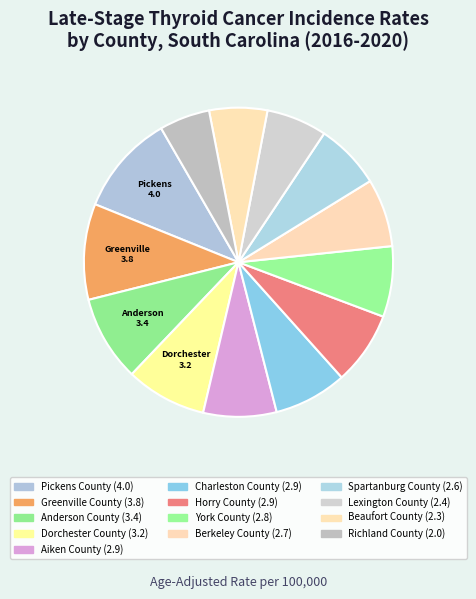

Which slice is the smallest?

Richland County